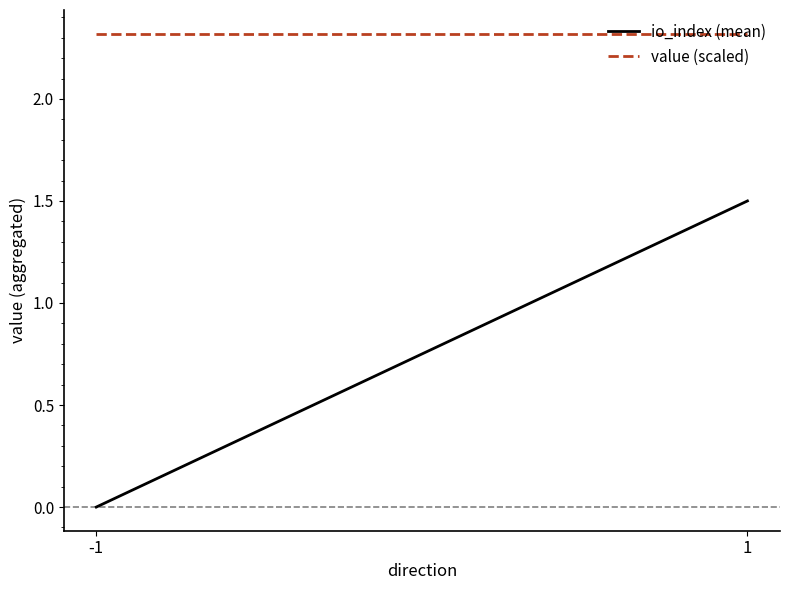

Reading right to left, list all the values displayed in this chart.

io_index (mean): 1=1.5	-1=0.0
value (scaled): 1=2.3	-1=2.3